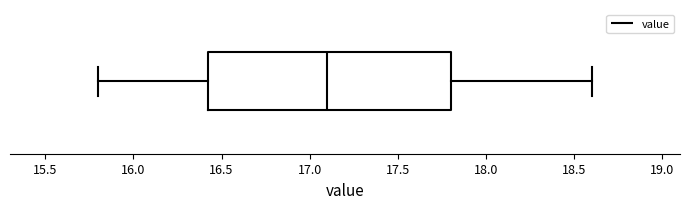

Read this box plot against the x-axis: the position of the median line, the range covered by the box, and the ends of both whiskers. The values are not printed on the chart, so give them approximately, as read against the axis.

median 17.10, box 16.45 to 17.80, whiskers 15.80 to 18.60